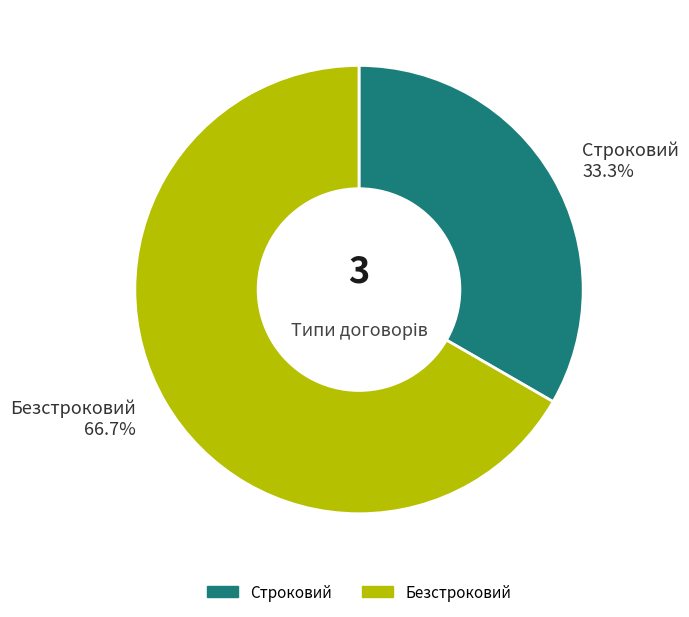

Rank the categories by value from highest to lowest.

Безстроковий, Строковий